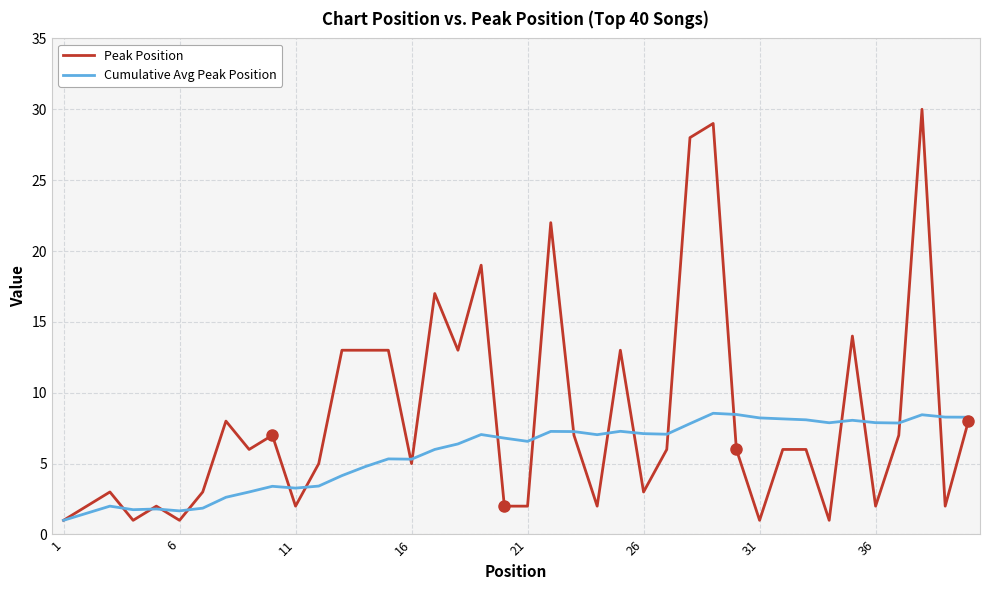

What is the maximum value shown in the chart?

30.0